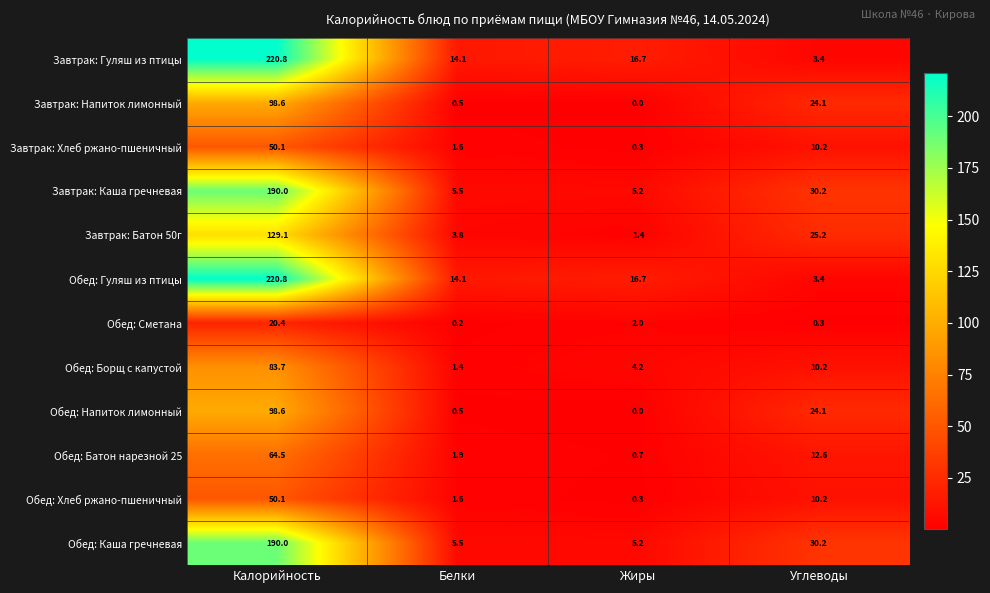

At how many categories does at least one series exceed 168?

1